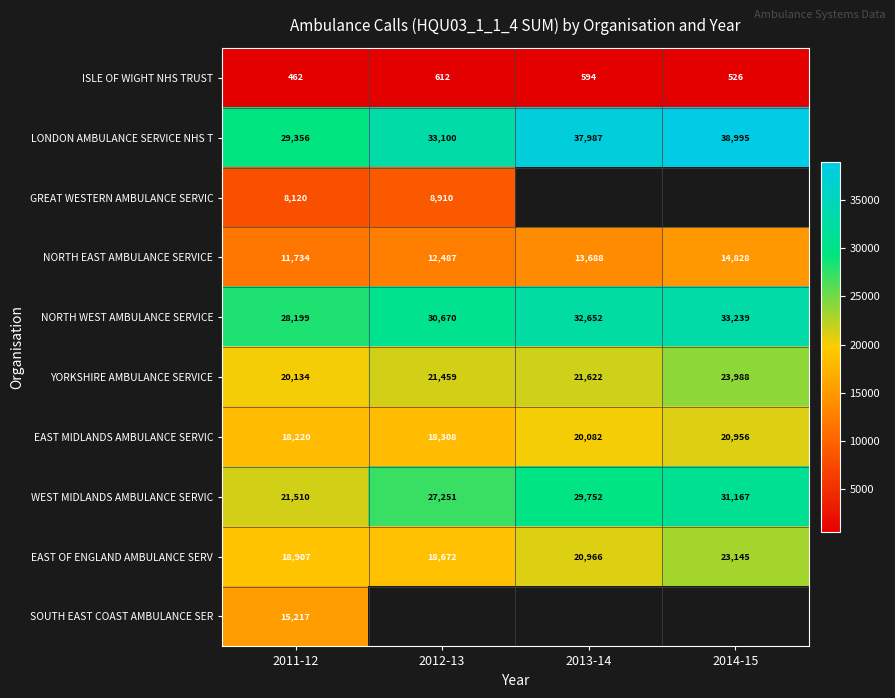

At which category is the sum across all series the highest?

2011-12